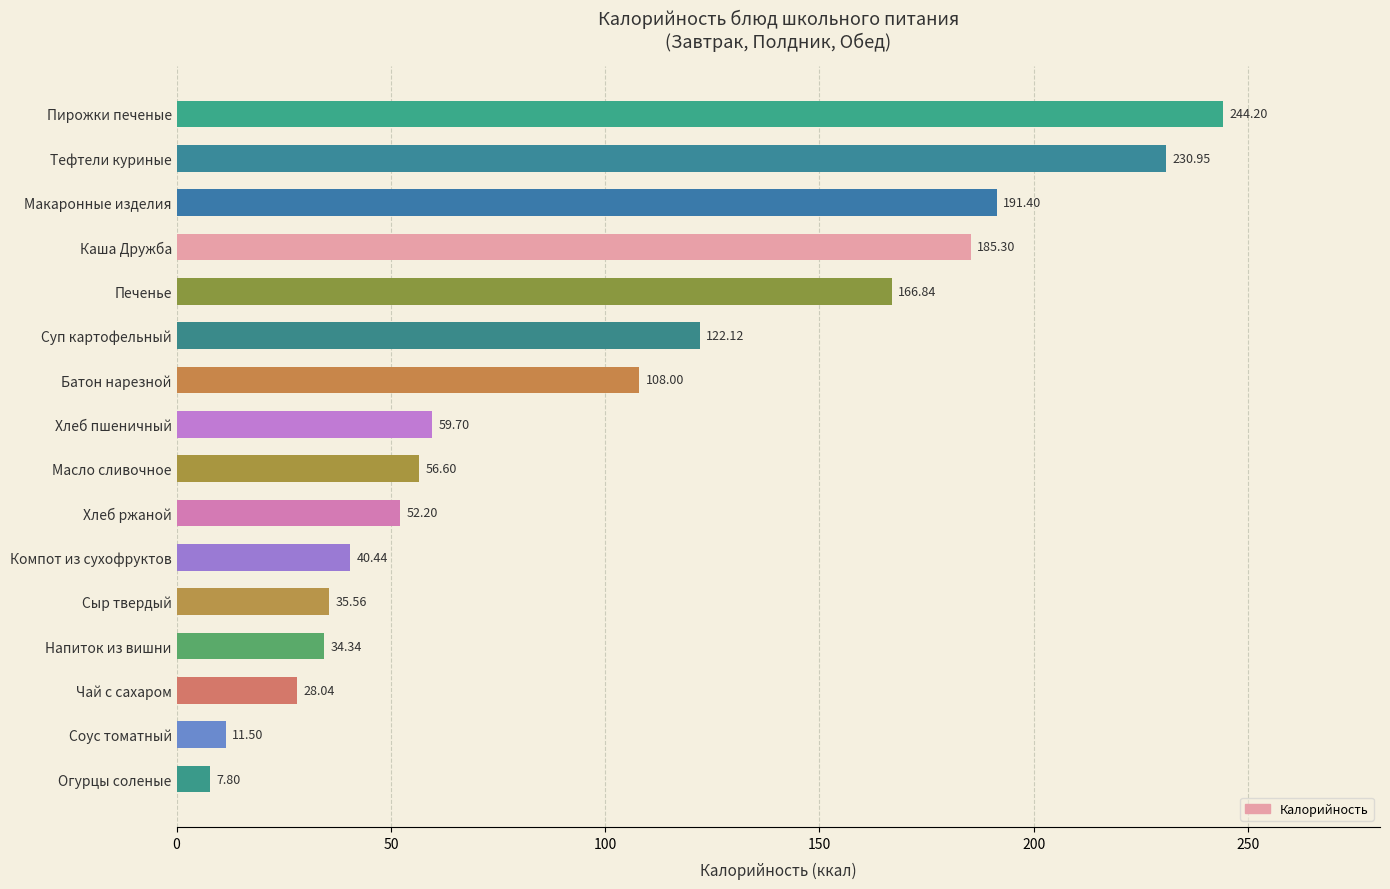

What is the change in value from Сыр твердый to Хлеб пшеничный?

+24.1